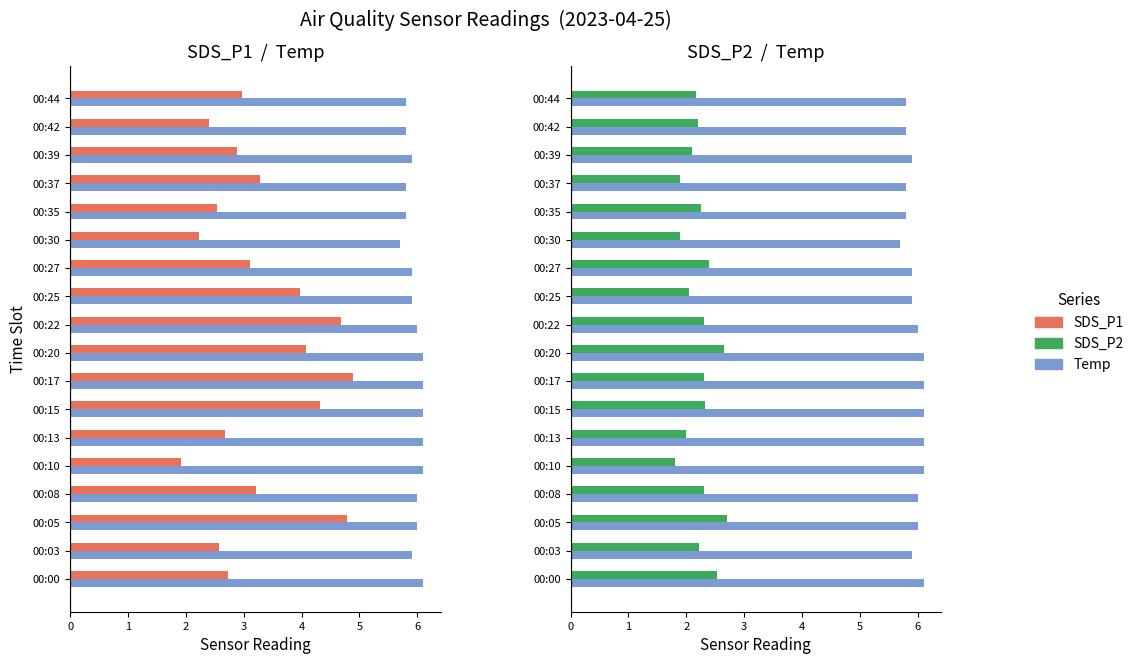

What is the maximum value for Temp?

6.1